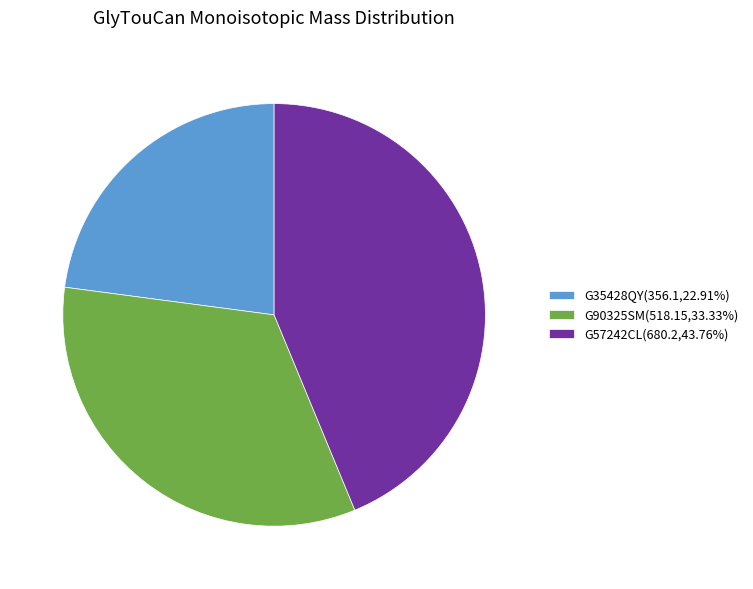

Does any single category account for the majority?

No